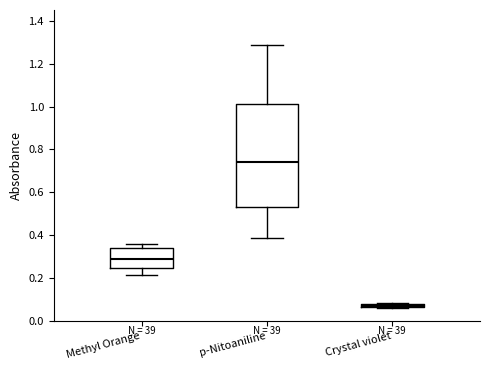

Which box's median line is the lowest?

Crystal violet